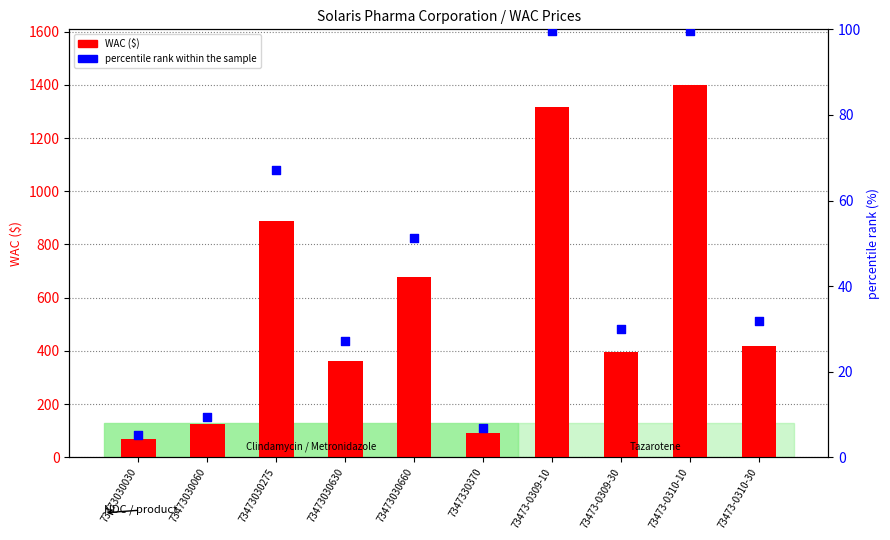

What are all the series names shown in the legend?

WAC ($), percentile rank within the sample